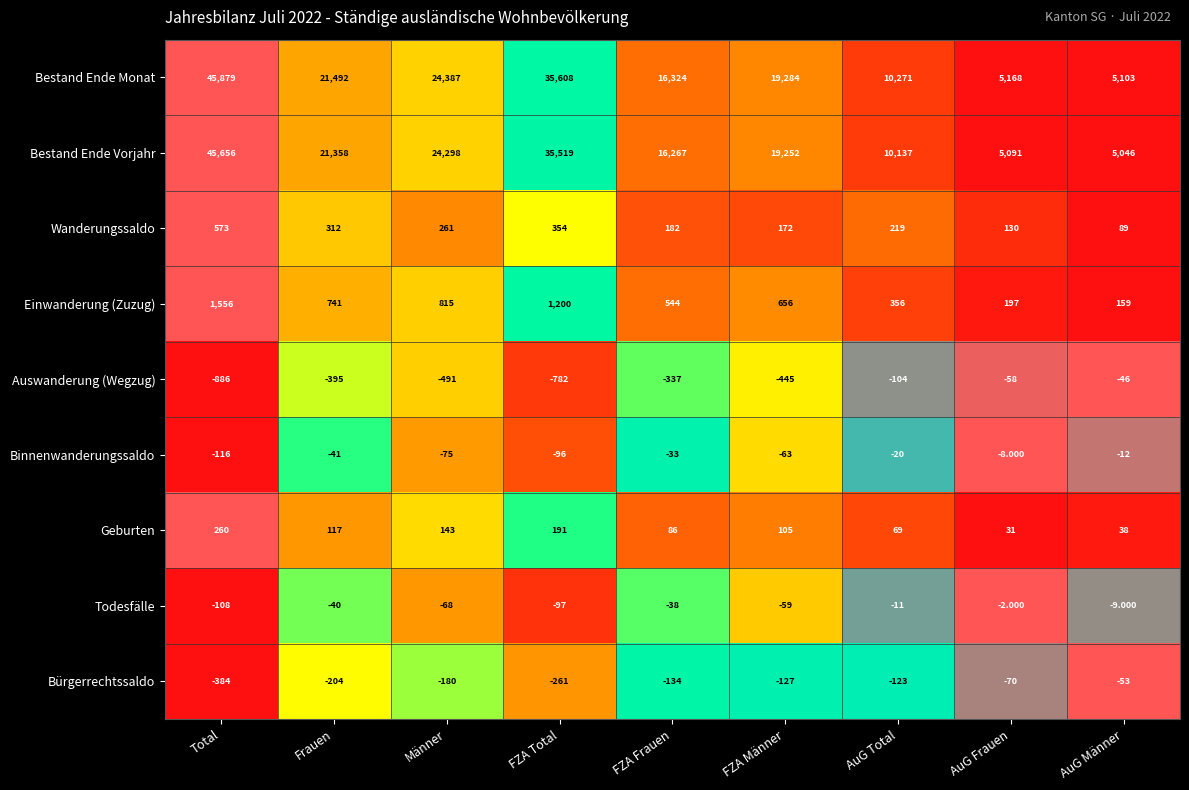

Count the number of data series in this chart.

9